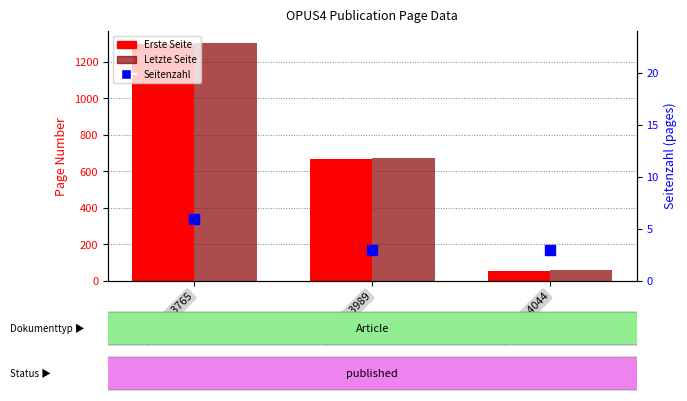

Which series has the largest Y range (max minus min)?

Letzte Seite